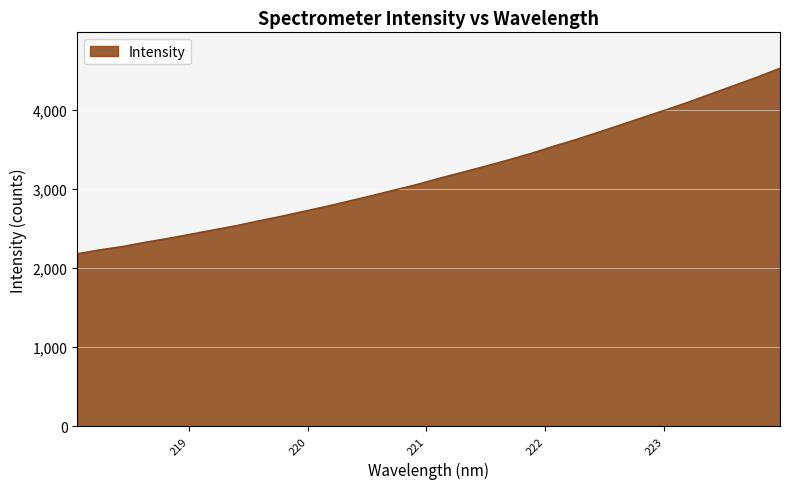

What is the minimum value shown in the chart?

2180.8